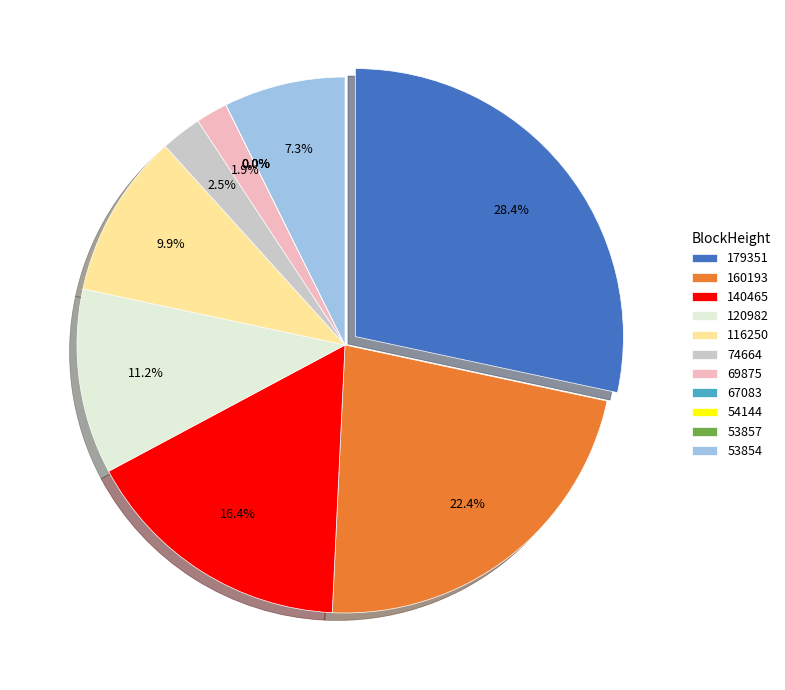

To the nearest percent, what is the average slice percentage?

9%